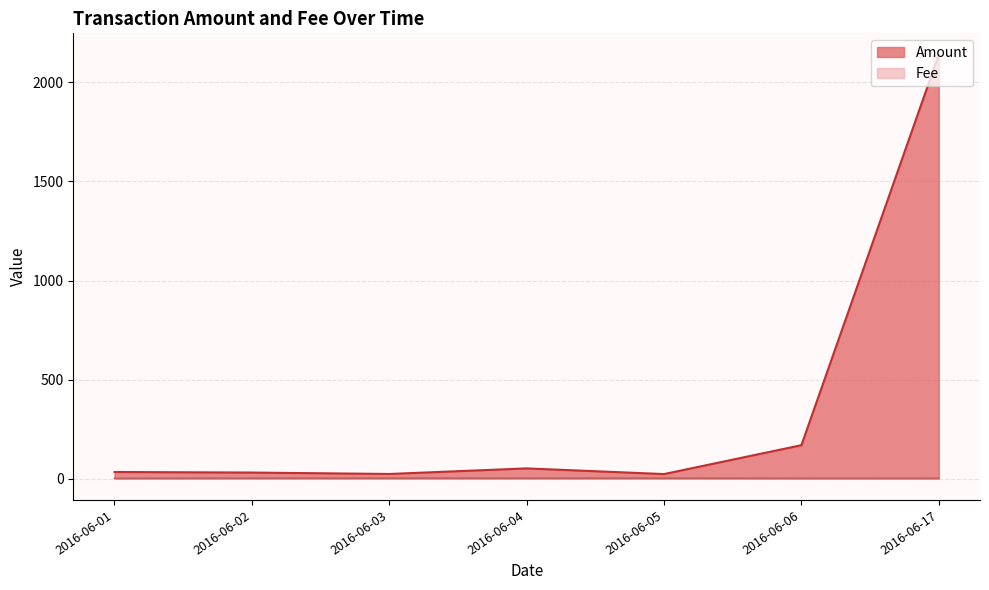

List the series in order of their overall mean, highest first.

Amount, Fee